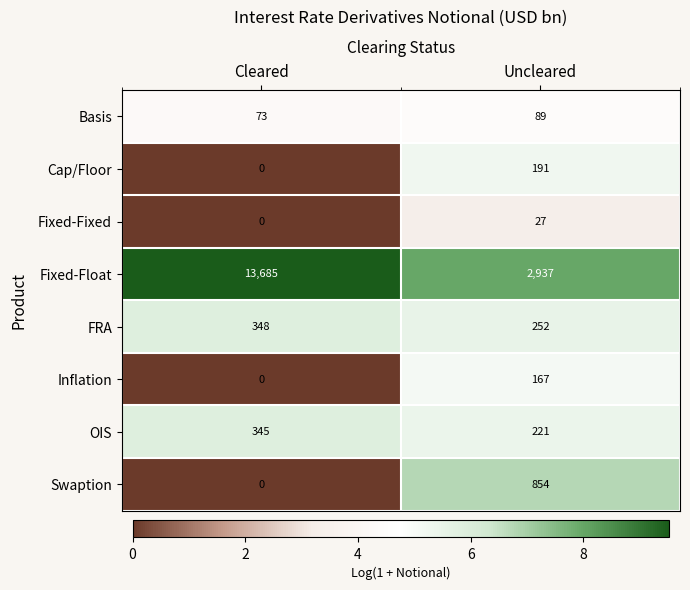

At which category is the sum across all series the highest?

Cleared